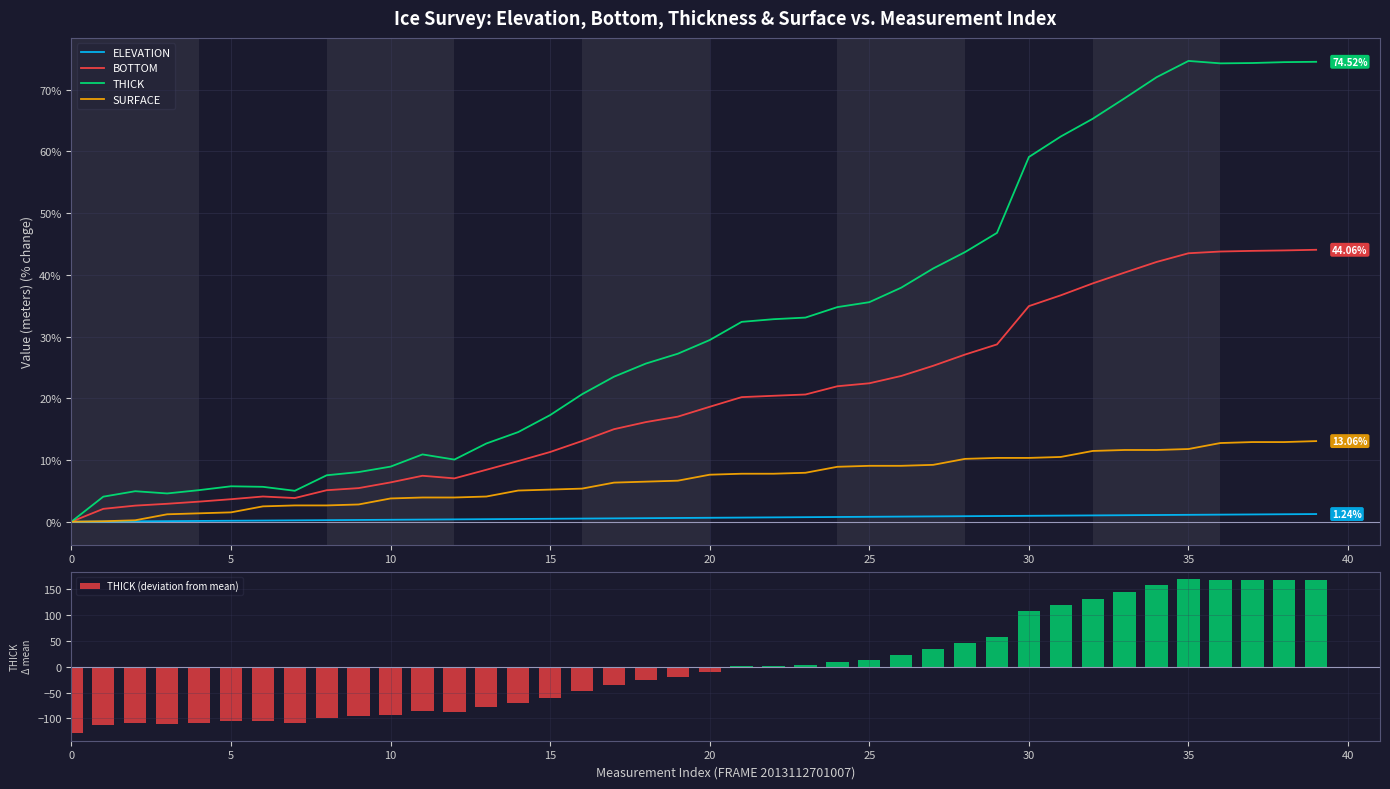

Does the chart contain stacked bars?

No